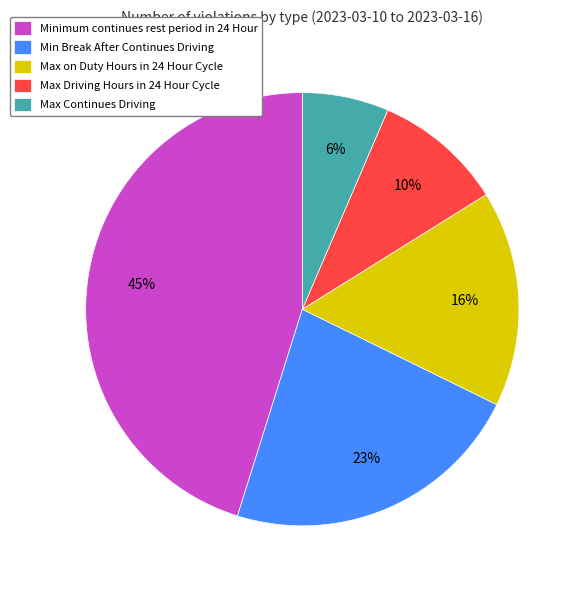

Rank the categories by value from highest to lowest.

Minimum continues rest period in 24 Hour, Min Break After Continues Driving, Max on Duty Hours in 24 Hour Cycle, Max Driving Hours in 24 Hour Cycle, Max Continues Driving